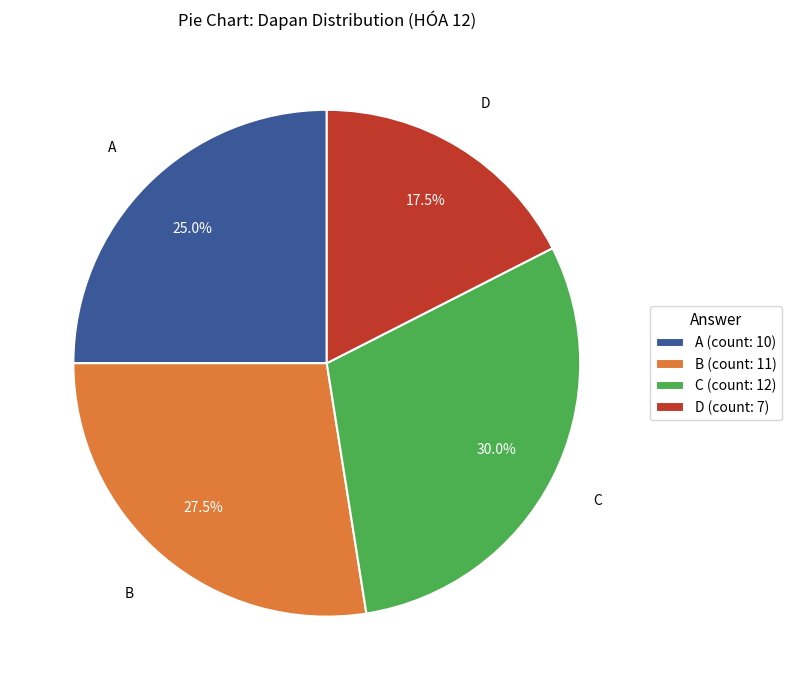

Count the number of slices in the pie.

4